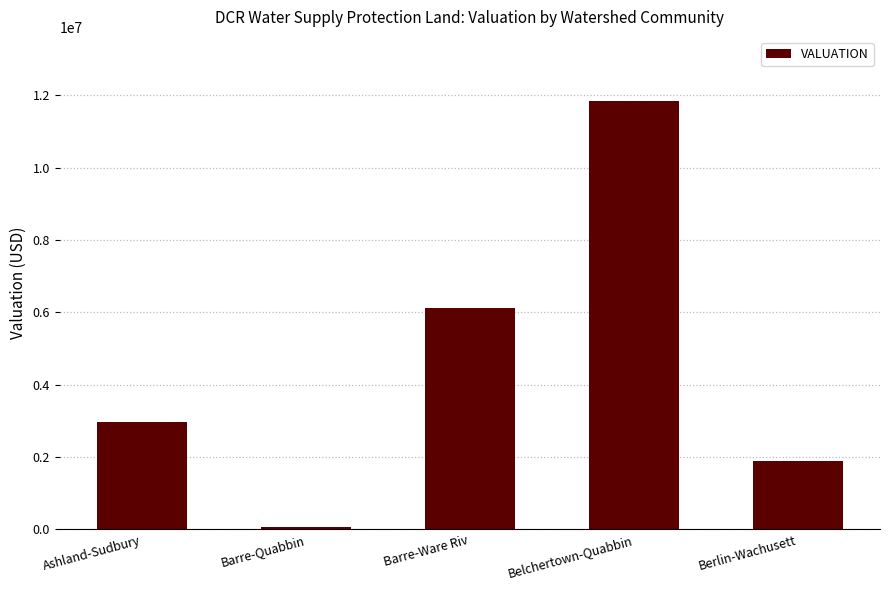

What is the value of the 2nd bar from the left?

76000